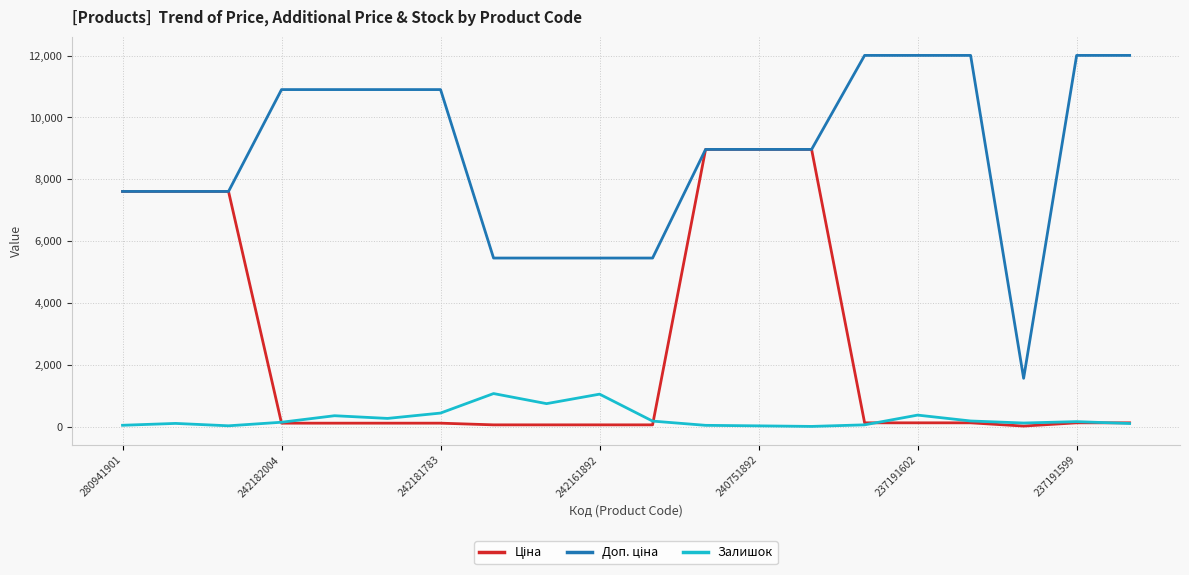

Does the chart display data point markers on the line(s)?

No